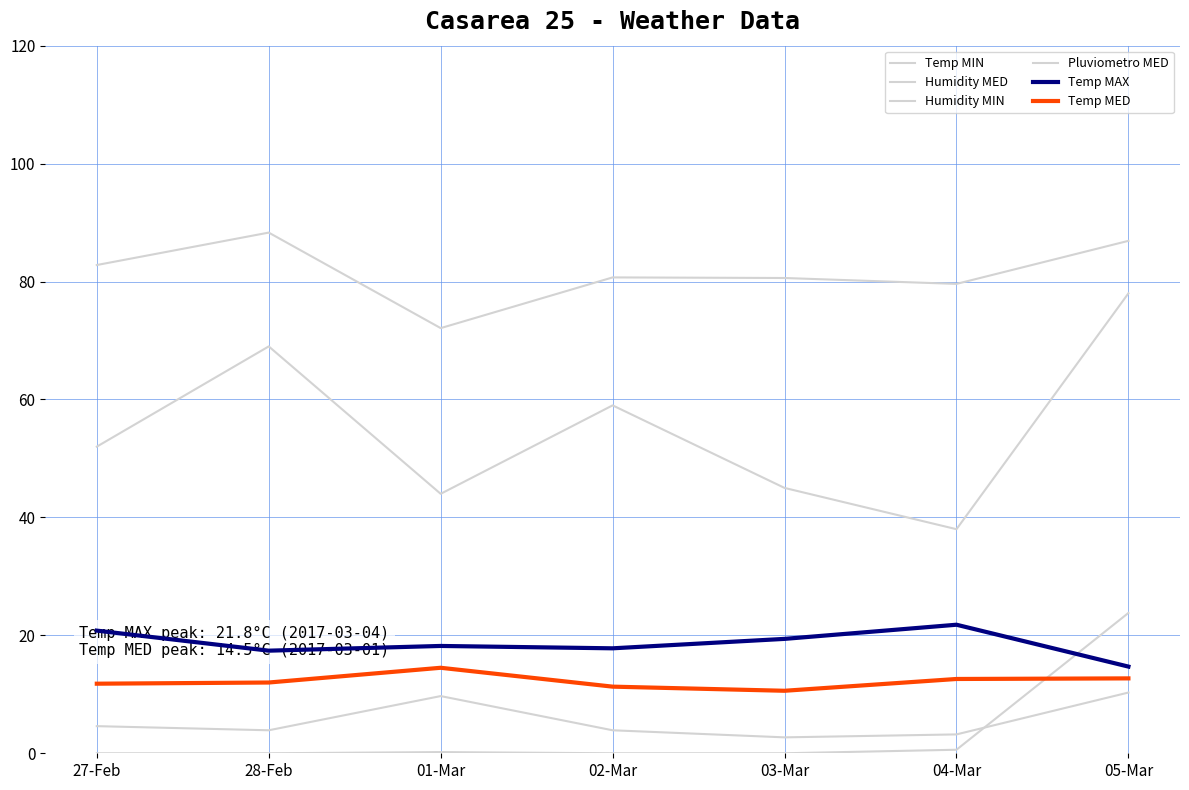

How many lines are shown in the chart?

6